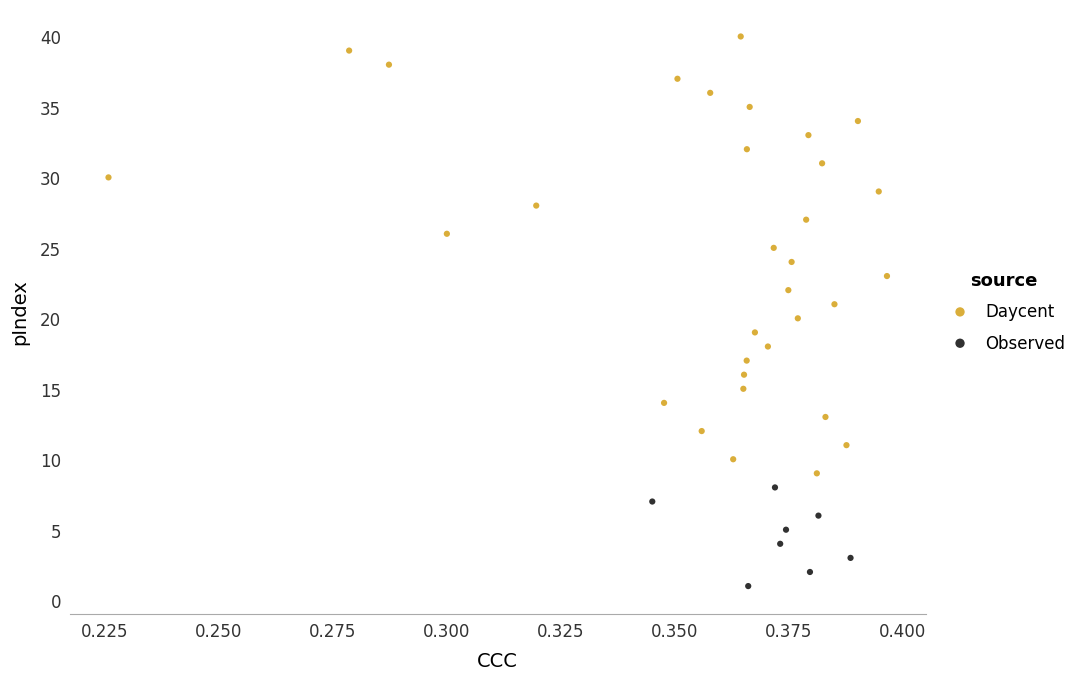

Which series contains the lowest Y value?

Observed